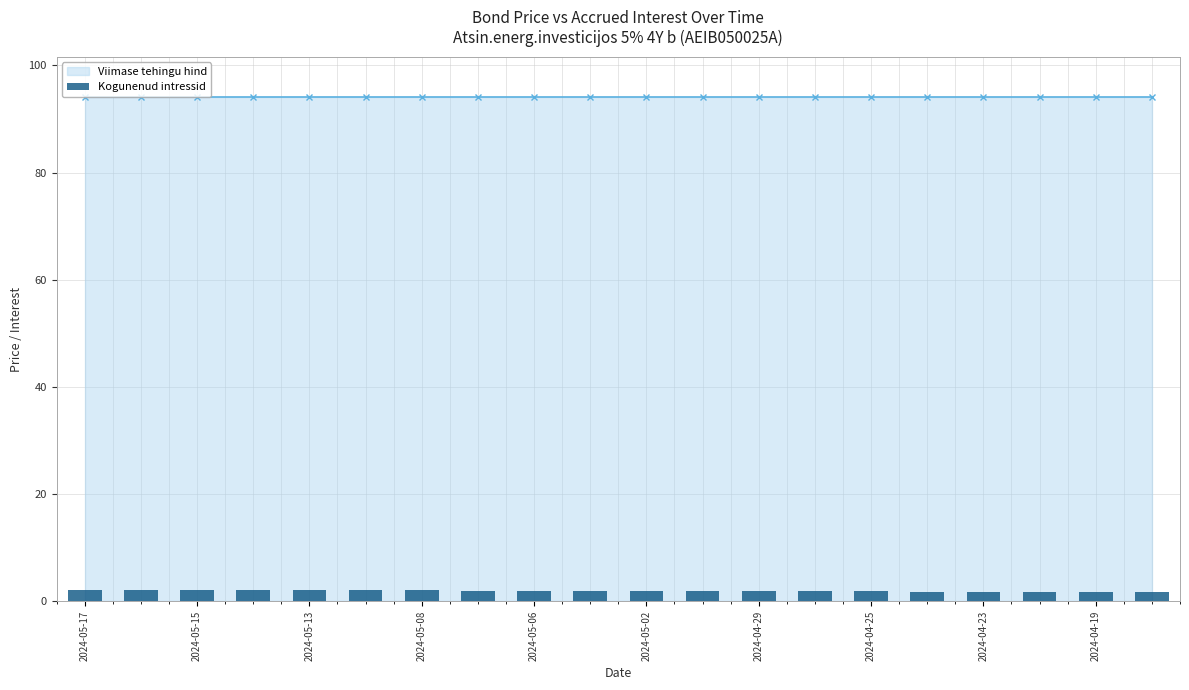

What is the value of the 5th bar from the left?

2.1